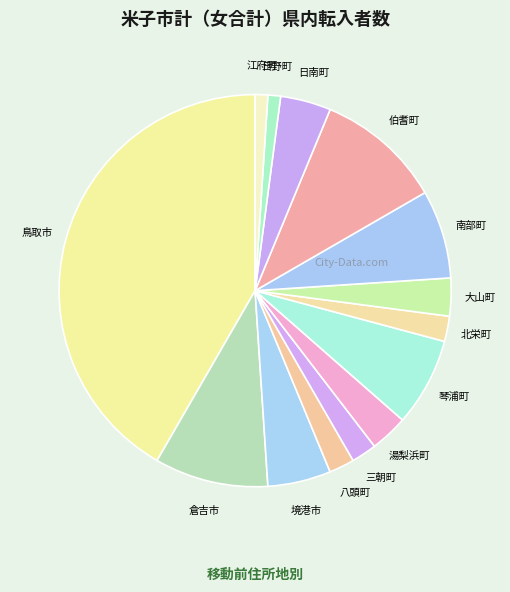

Is there any slice that represents more than half of the pie?

No